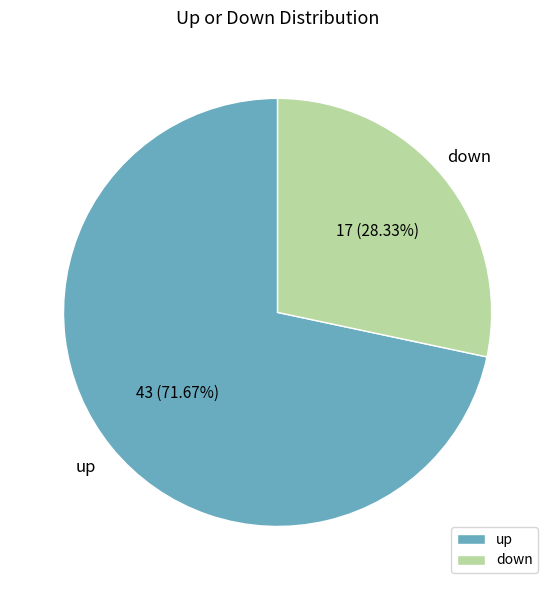

To the nearest percent, what is the average slice percentage?

50%